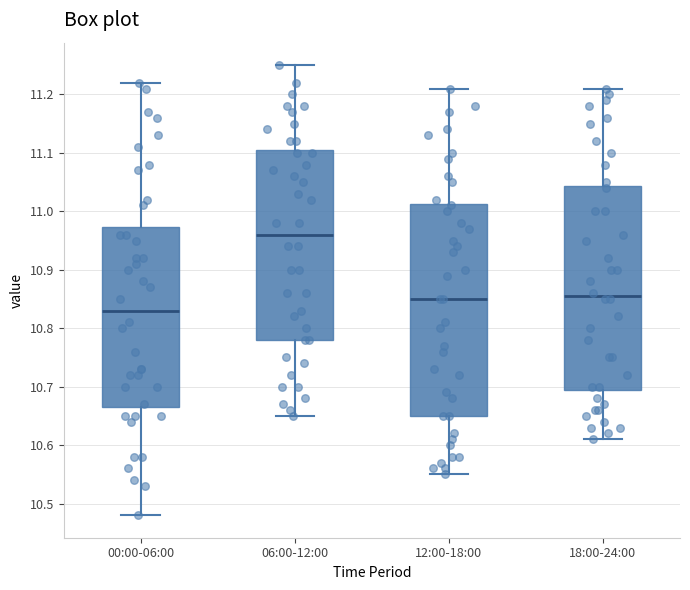

Reading left to right, read every box against the y-axis: the position of its median line, the range the box covers, and the ends of its whiskers. The values are not printed on the chart, so give them approximately, as read against the axis.

00:00-06:00: median 10.83, box 10.67 to 10.97, whiskers 10.48 to 11.22
06:00-12:00: median 10.96, box 10.78 to 11.11, whiskers 10.65 to 11.25
12:00-18:00: median 10.85, box 10.65 to 11.01, whiskers 10.55 to 11.21
18:00-24:00: median 10.86, box 10.70 to 11.04, whiskers 10.61 to 11.21